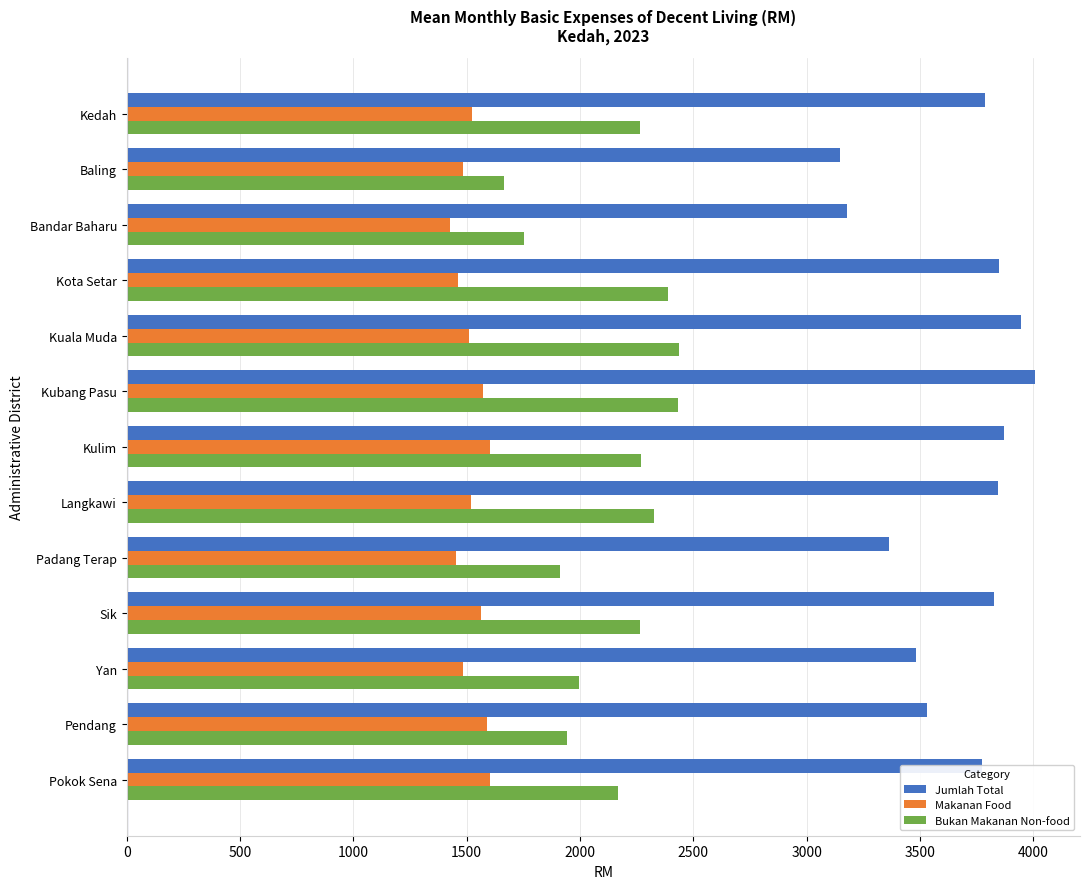

What is the maximum value for Bukan Makanan Non-food?

2436